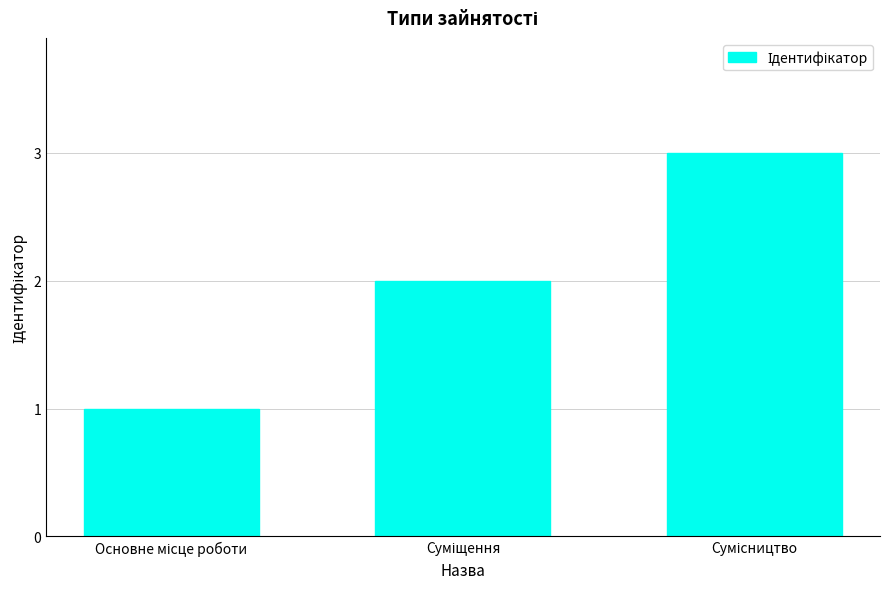

What is the sum of all values?

6